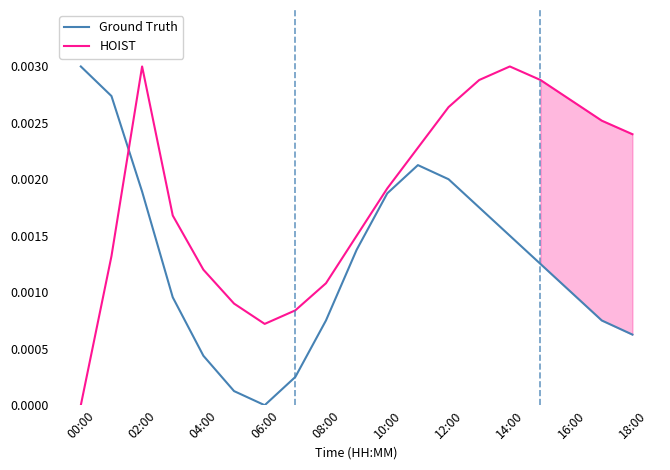

Is the value of Ground Truth at 08:00 greater than the value of HOIST at 10:00?

No